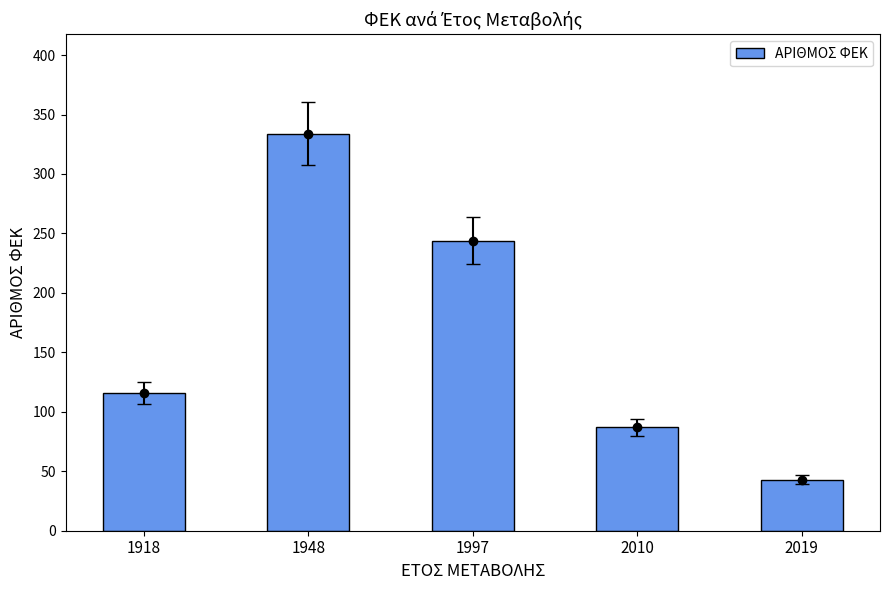

What is the greatest value displayed?

334